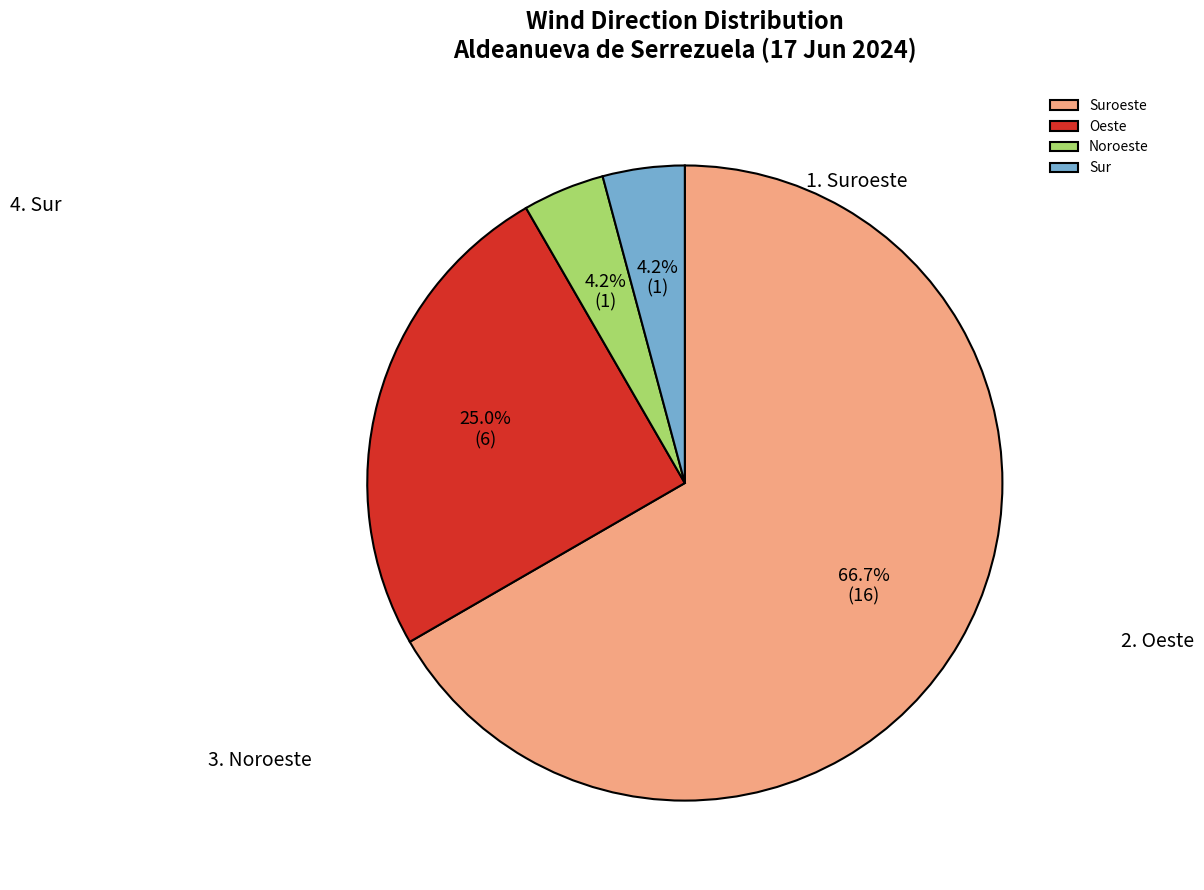

Between Suroeste and Oeste, which is larger?

Suroeste